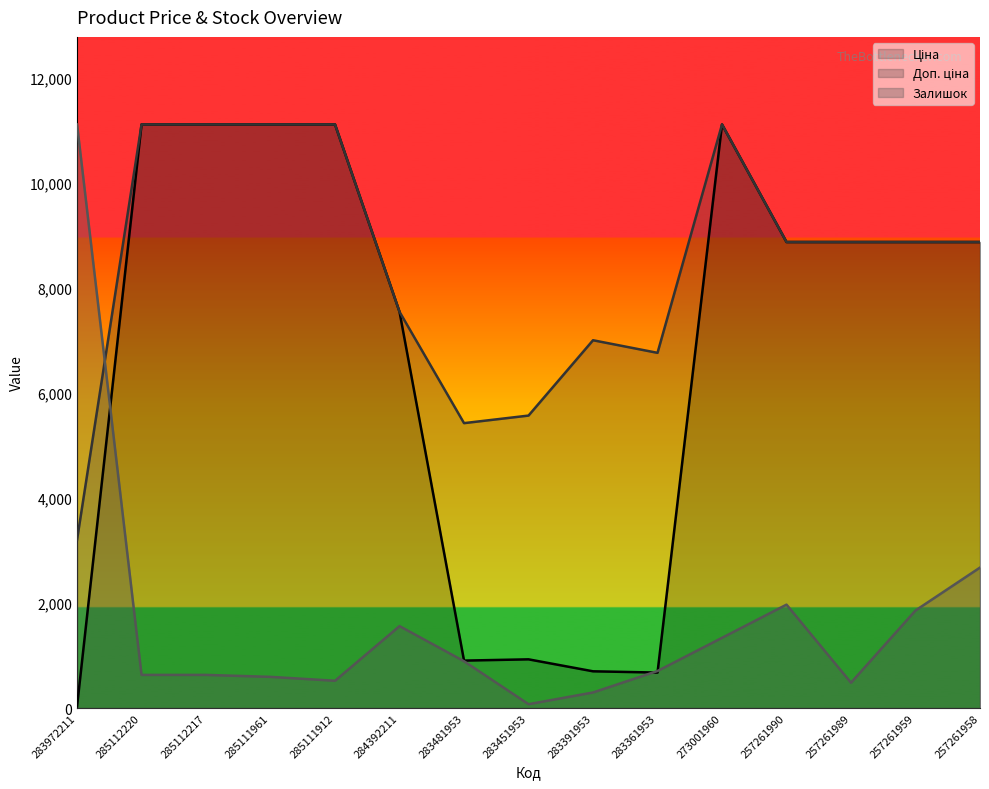

Rank the series by their average value, from highest to lowest.

Доп. ціна, Ціна, Залишок